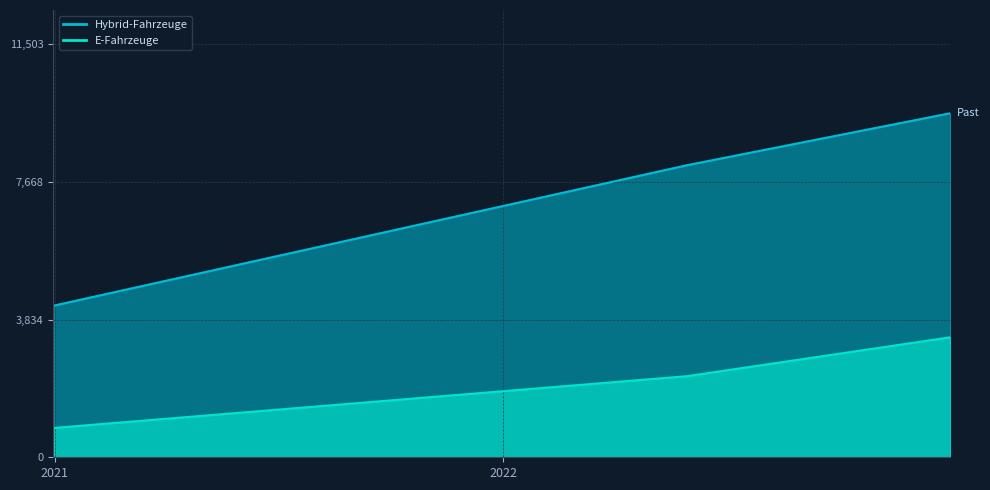

What is the total value across all series at 2022-05-31?

10401